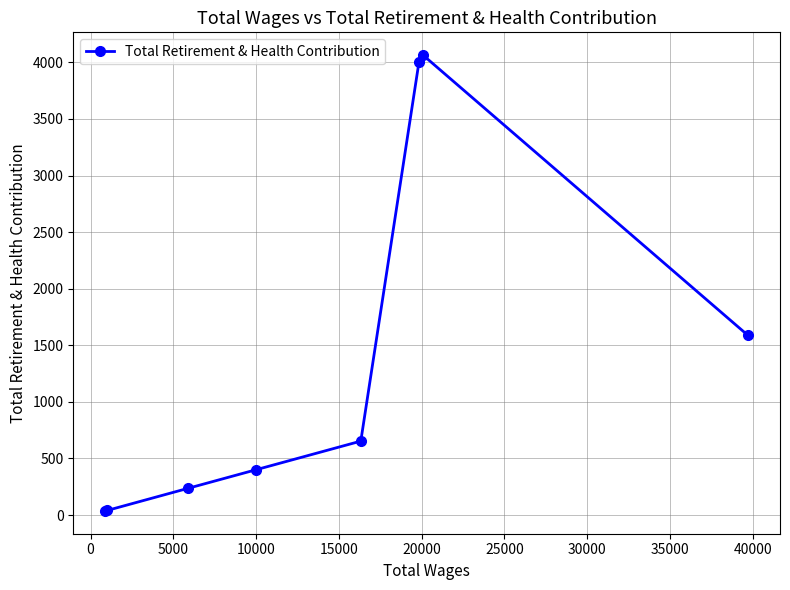

What is the average value?

1377